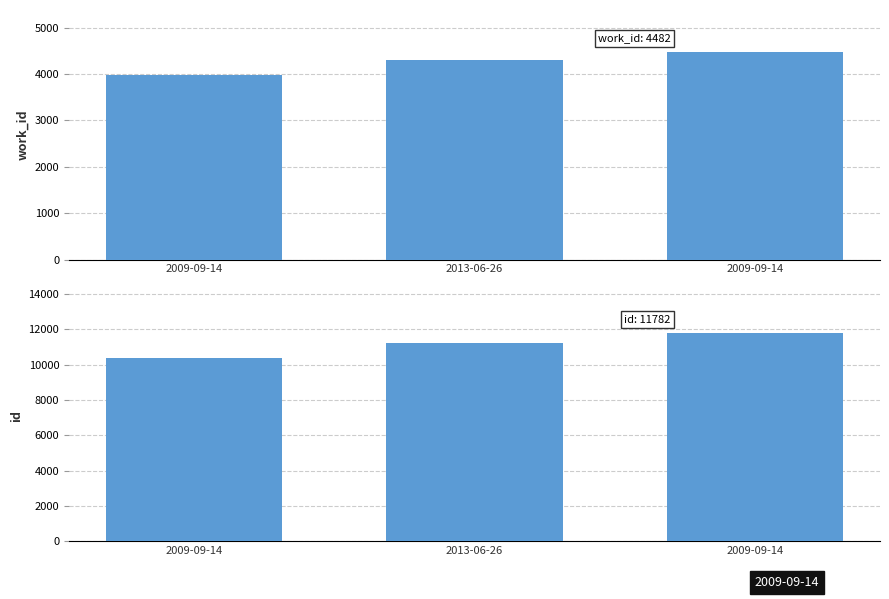

Is it true that id equals 19310 at 2013-06-26?

False